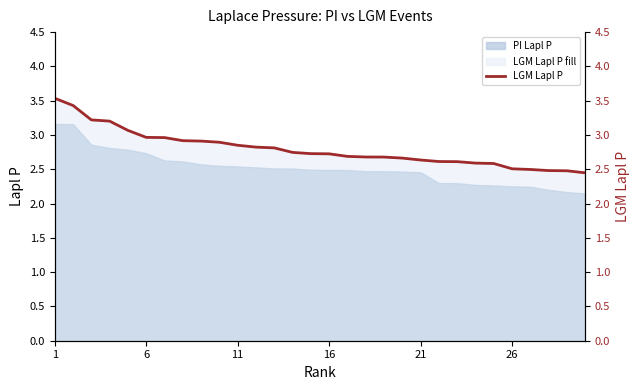

What is the difference between the maximum and minimum values?

1.1